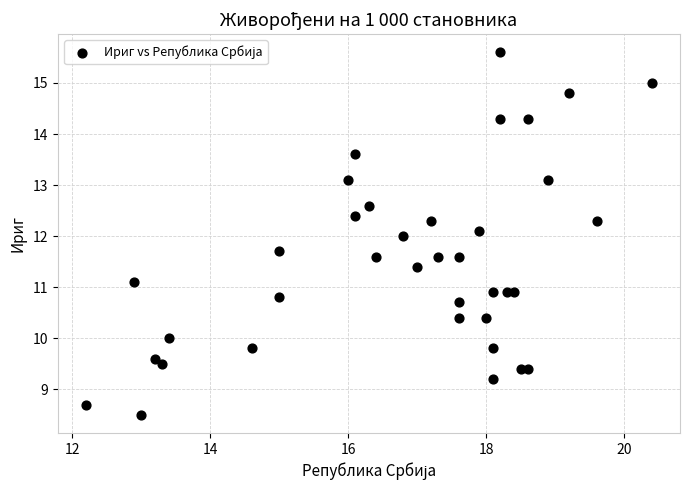

What is the range of X values (max minus min)?

8.2